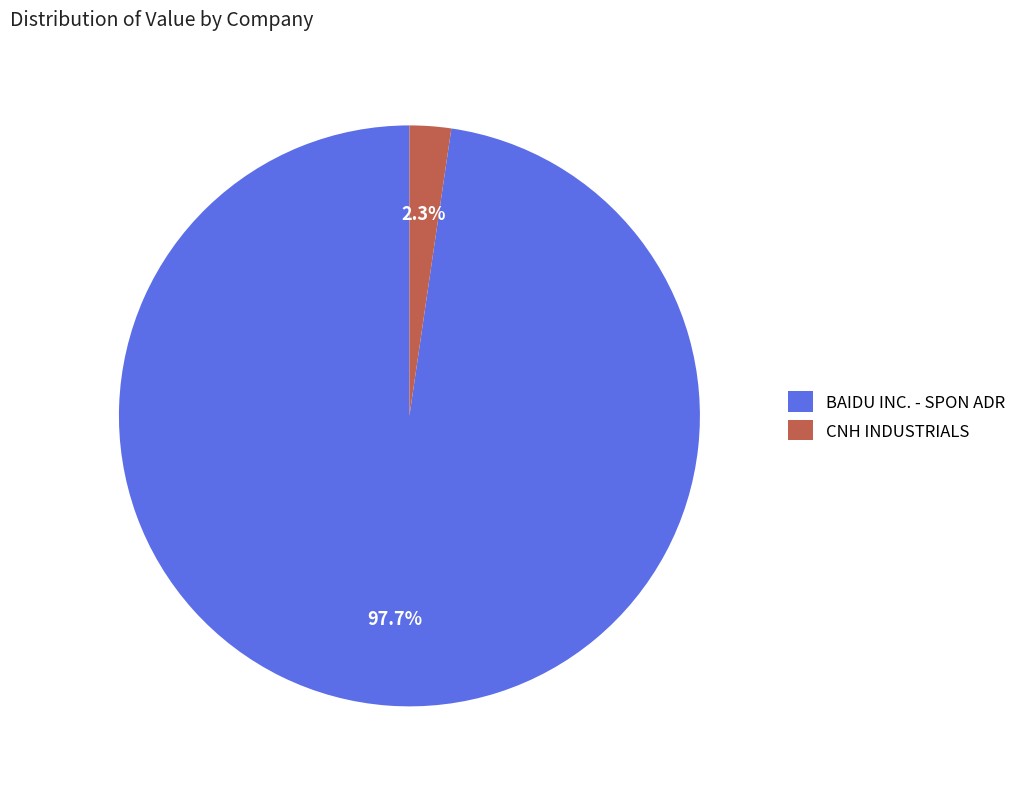

Between CNH INDUSTRIALS and BAIDU INC. - SPON ADR, which is larger?

BAIDU INC. - SPON ADR